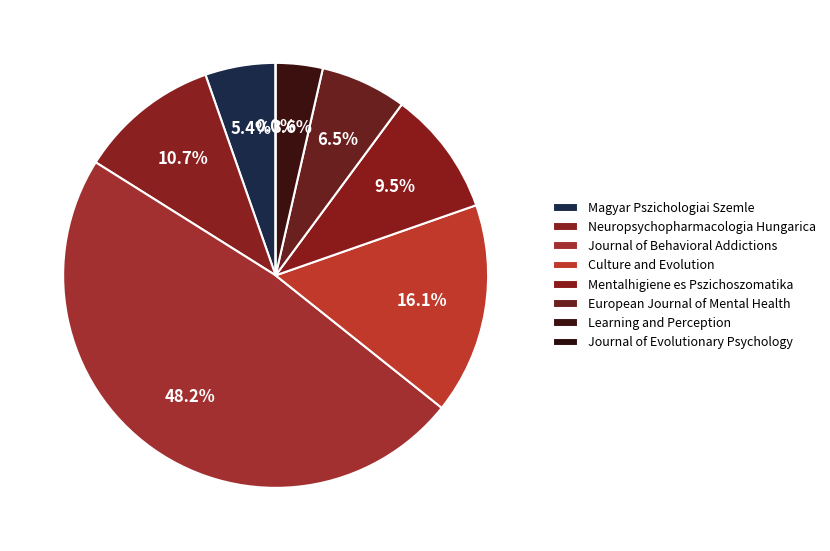

To the nearest percent, what is the combined percentage of Mentalhigiene es Pszichoszomatika and Neuropsychopharmacologia Hungarica?

20%